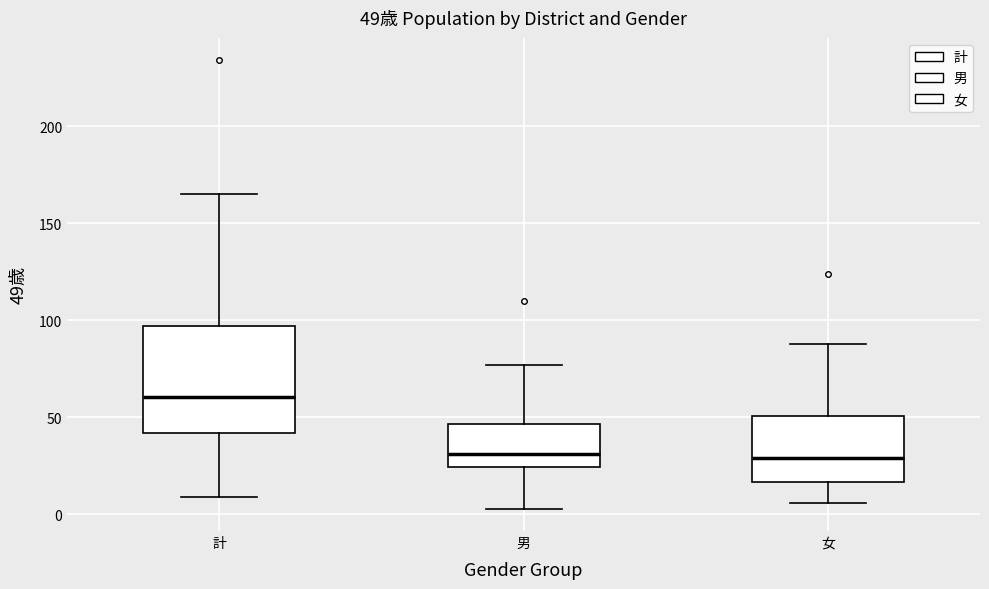

Which box is the tallest, from its lower edge to its upper edge?

計